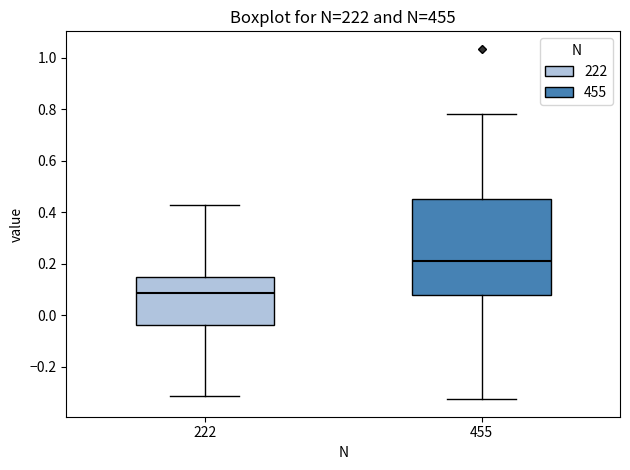

Comparing the boxes themselves (not the whiskers), which one is the tallest?

455